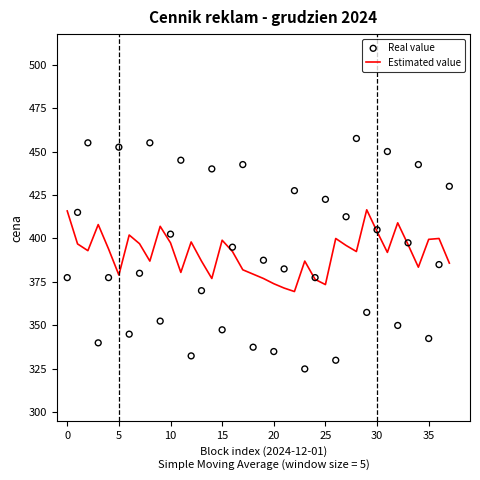

Which series reaches the minimum Y coordinate?

Real value